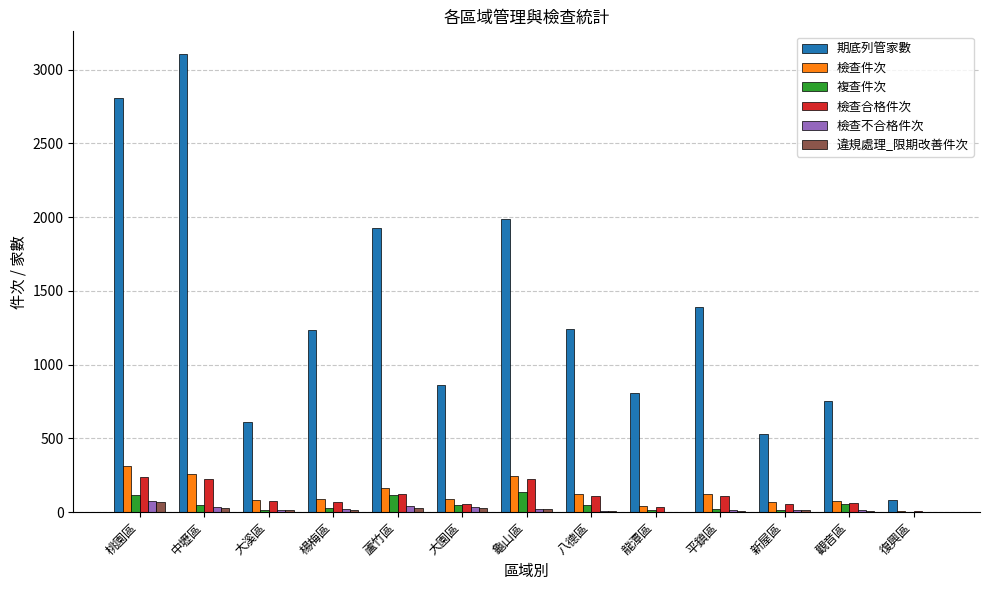

Does the chart contain stacked bars?

No